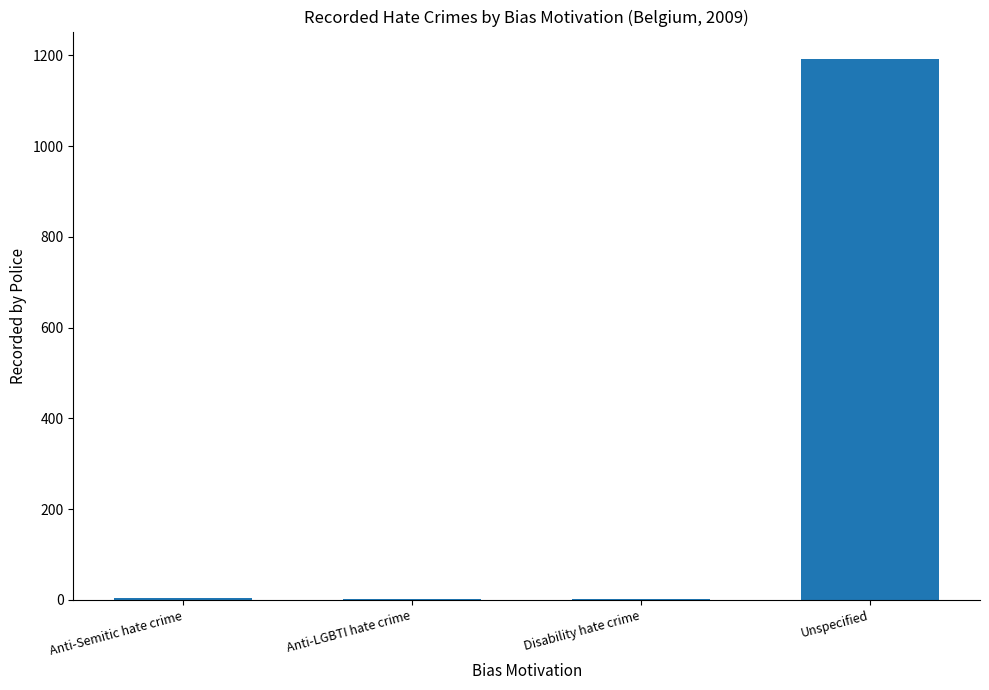

What is the average value?

300